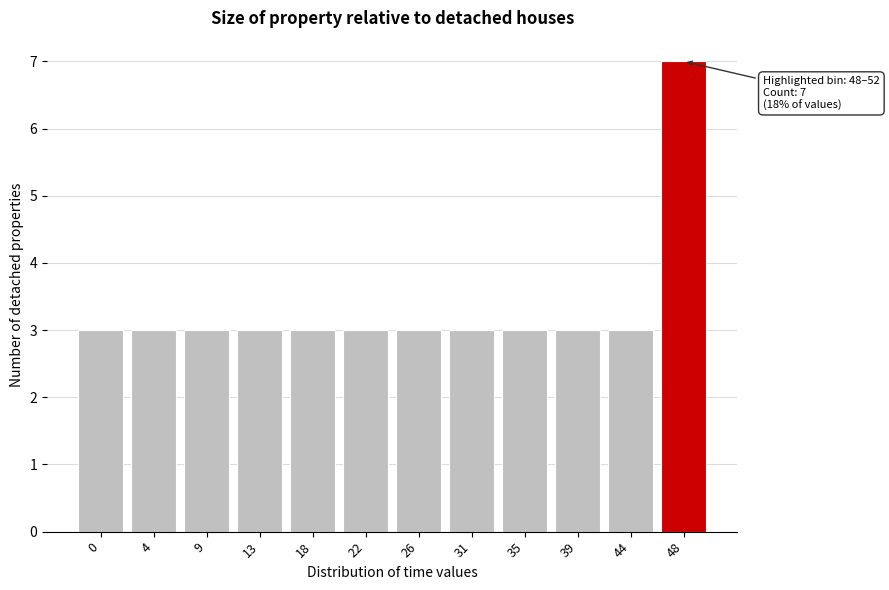

Reading left to right, extract all data points from this chart.

3	3	3	3	3	3	3	3	3	3	3	7